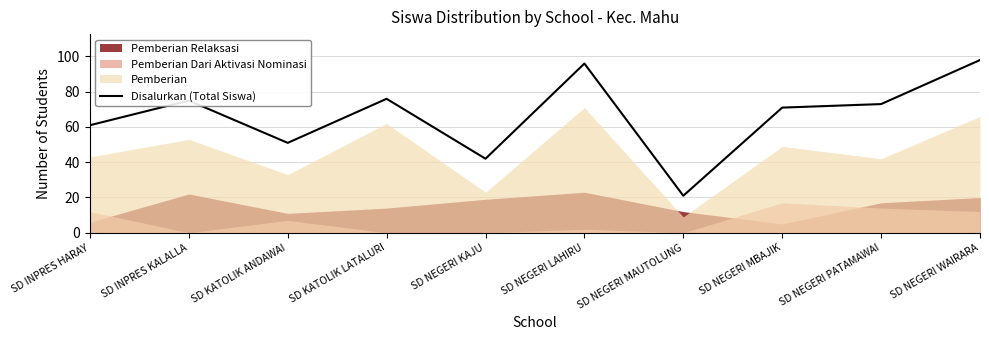

Read the Disalurkan (Total Siswa) value at SD NEGERI PATAMAWAI.

73